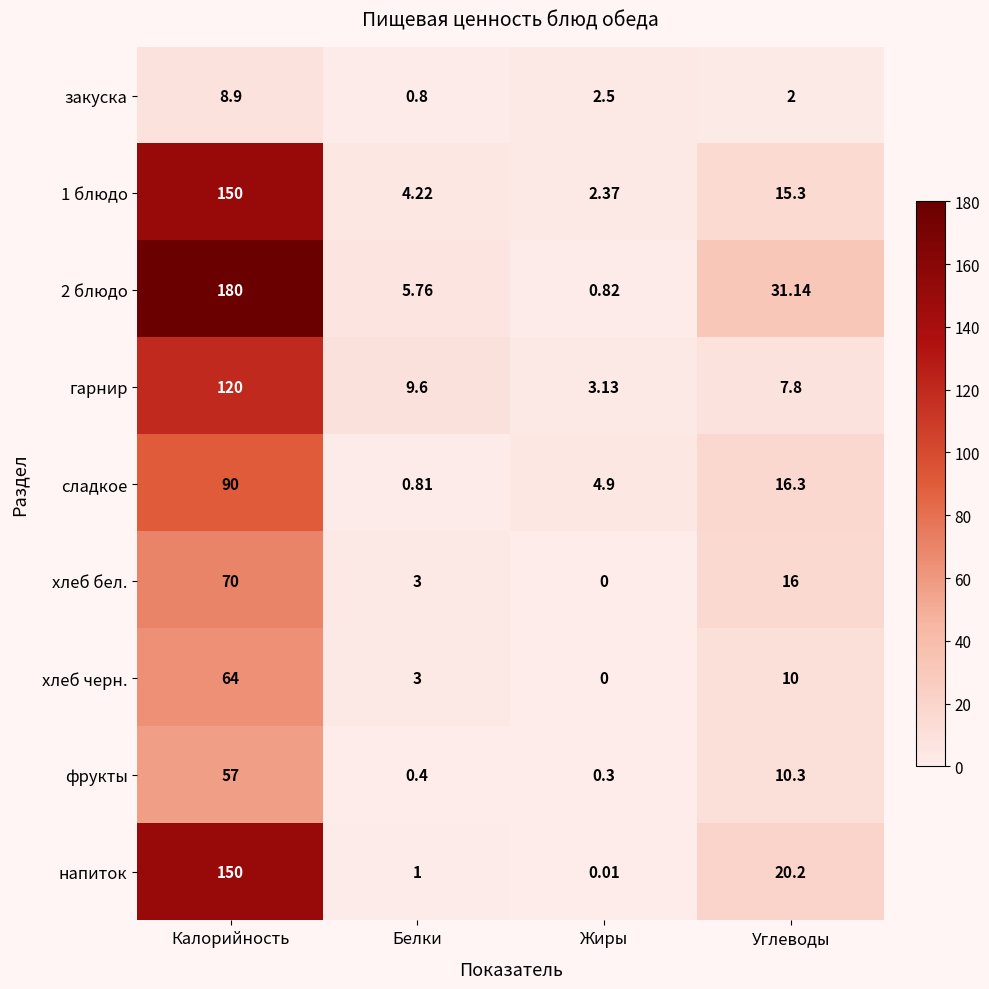

At which category does the chart reach its minimum across all series?

Жиры